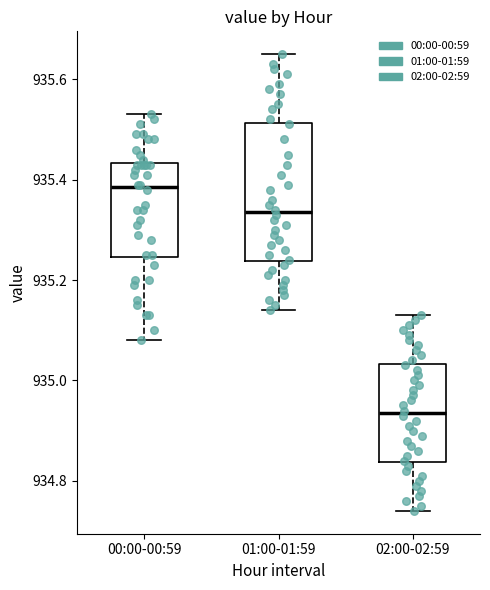

Where does the median line of the box for 02:00-02:59 sit on the y-axis? The values are not printed on the chart, so give them approximately, as read against the axis.

934.94